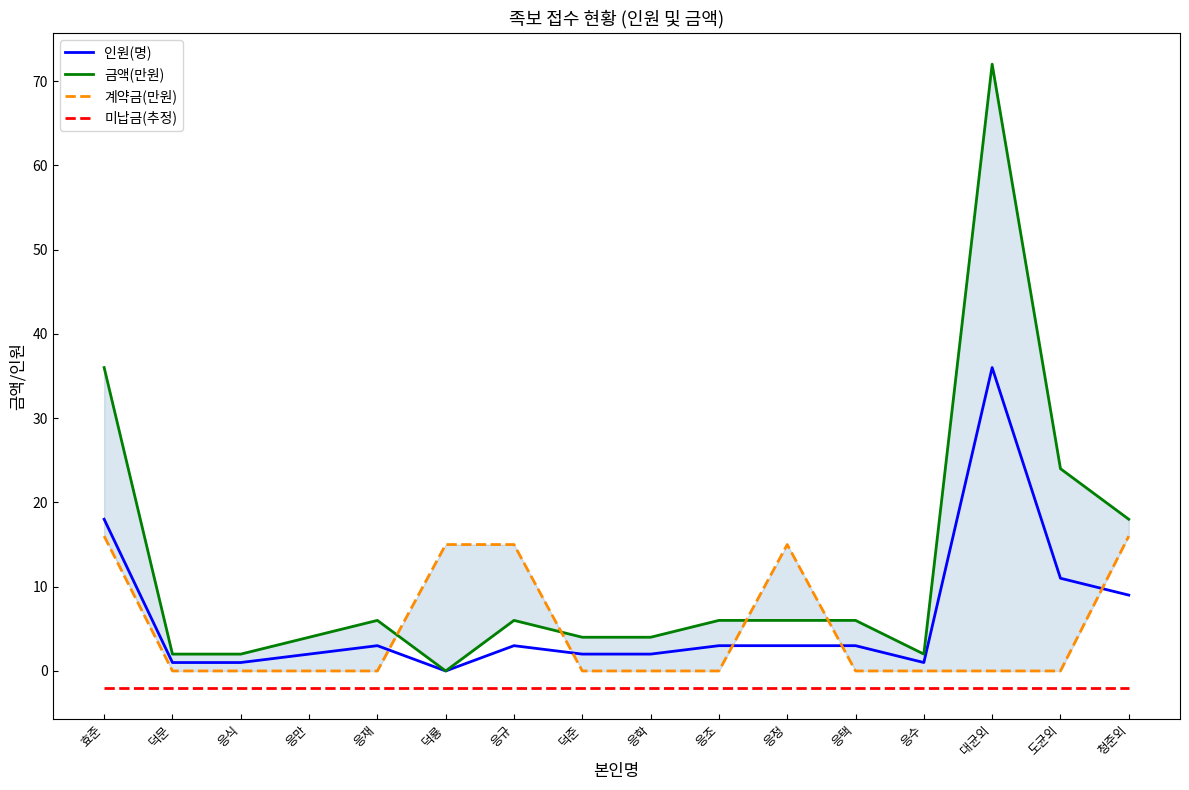

The value of 계약금(만원) at 응식 is 0. True or false?

True